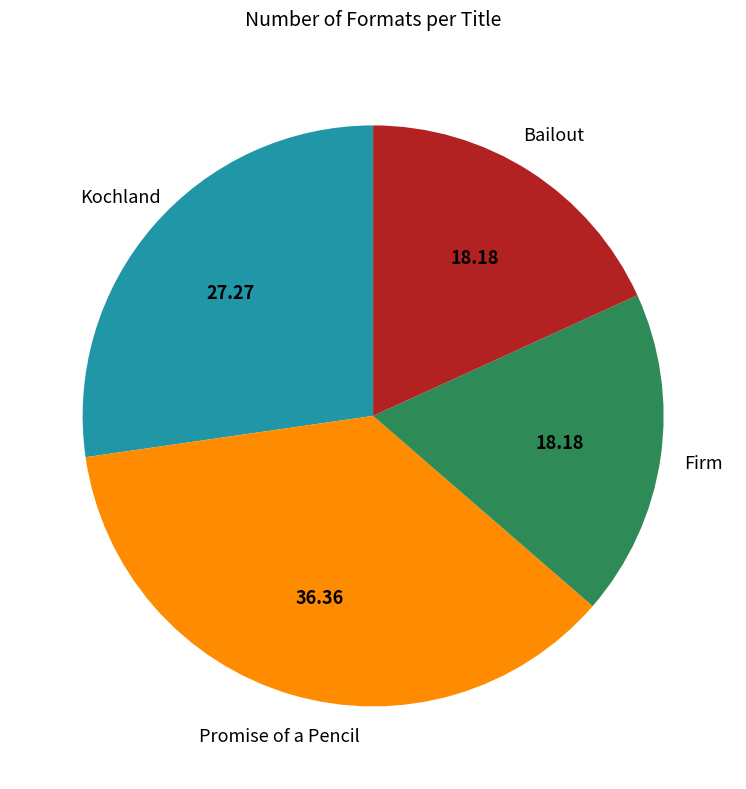

Count the number of slices in the pie.

4